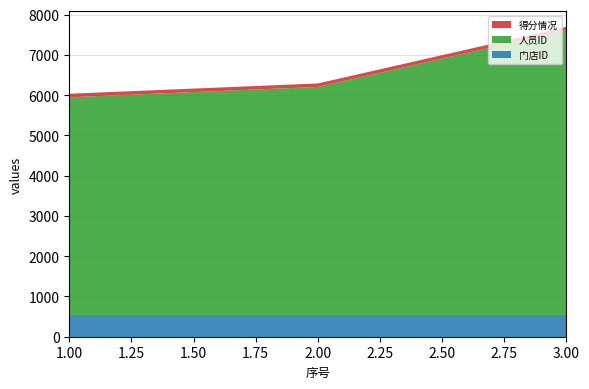

Reading left to right, extract all data points from this chart.

门店ID: 541	541	541
人员ID: 5407	5665	7072
得分情况: 88	86	84